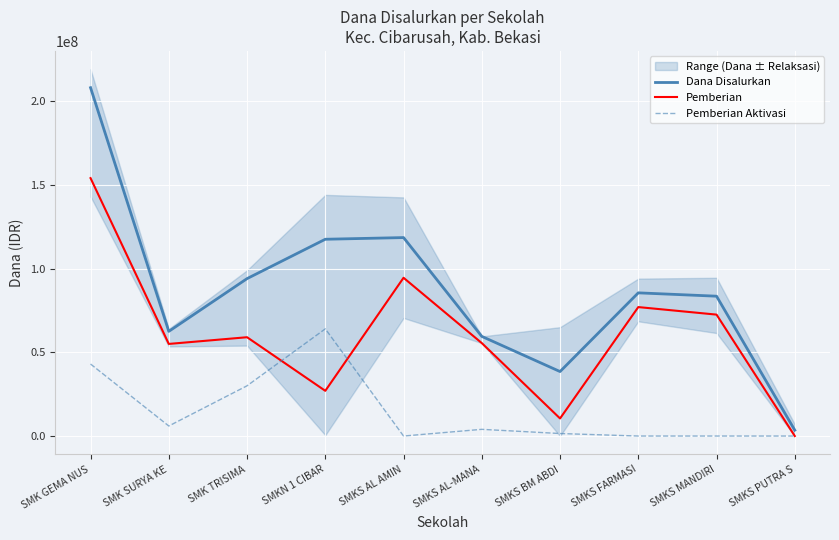

Rank the series by their average value, from lowest to highest.

Pemberian Aktivasi, Pemberian, Dana Disalurkan